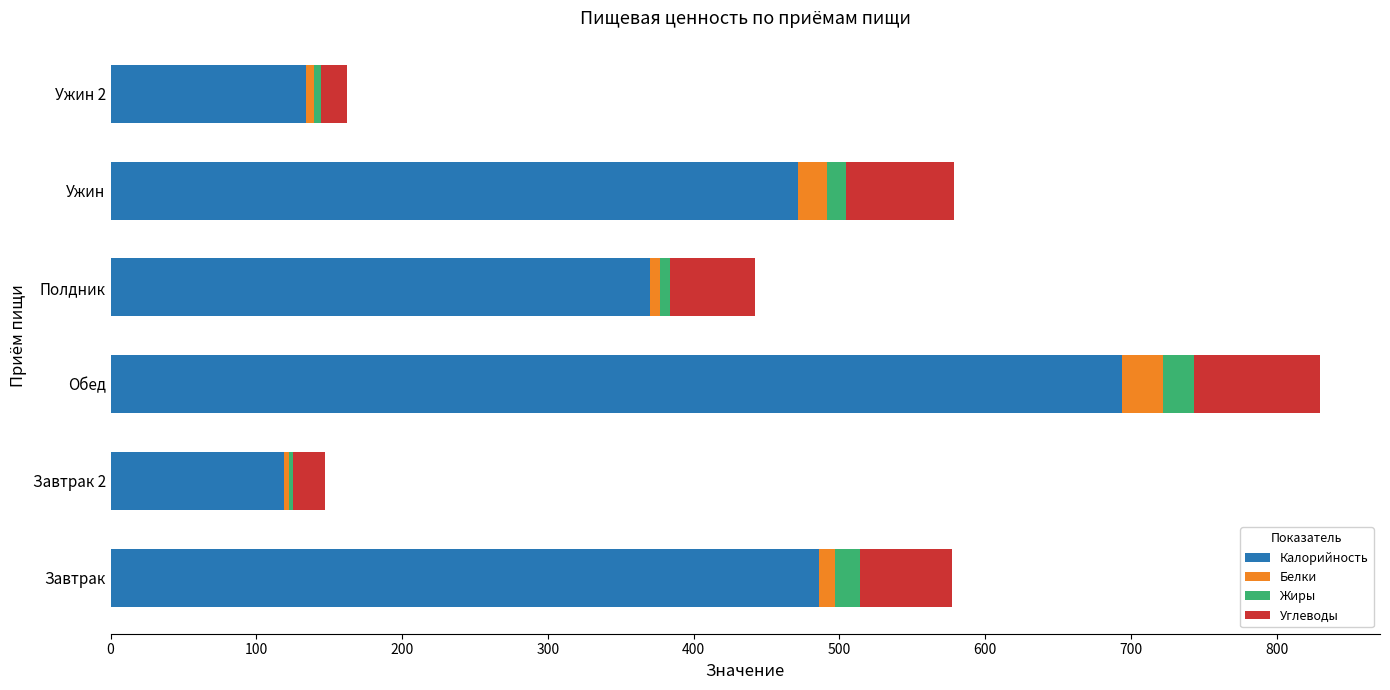

Which category has the highest value in the Калорийность series?

Обед